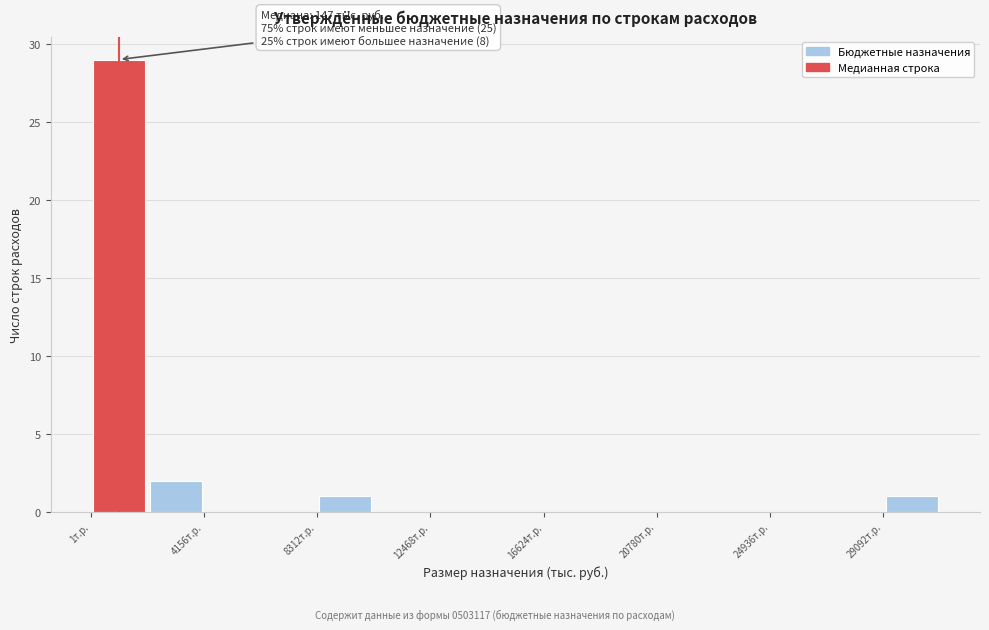

Which range on the x-axis has the tallest bar?

0 to 2000